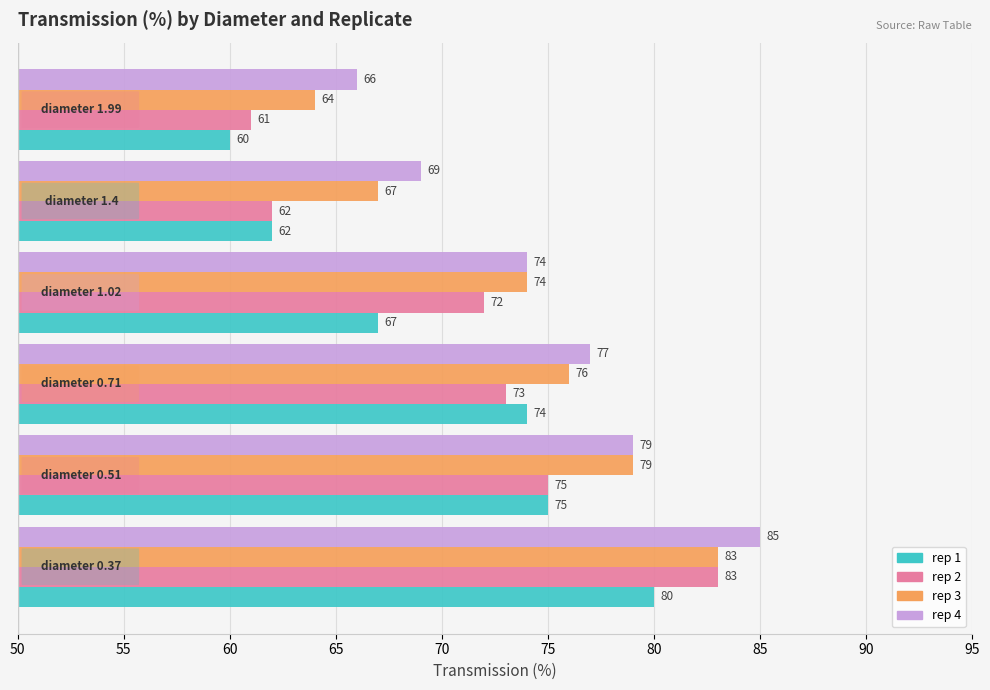

How many values in the rep 3 series are below 76?

3